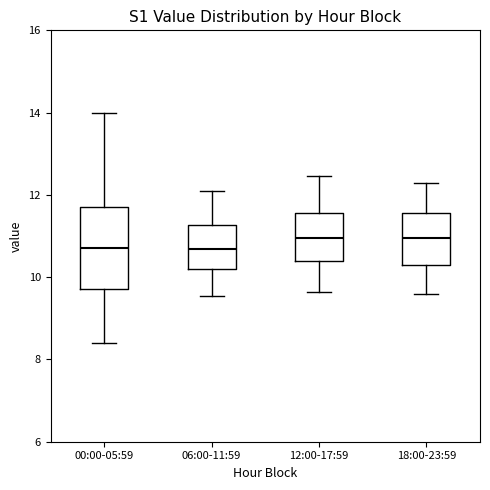

Reading left to right, transcribe this box plot: for each box, give where its median line is, the range the box spans, and where its two whiskers end, as read against the y-axis. The values are not printed on the chart, so give them approximately, as read against the axis.

00:00-05:59: median 10.8, box 9.8 to 11.6, whiskers 8.4 to 14.0
06:00-11:59: median 10.6, box 10.2 to 11.2, whiskers 9.6 to 12.2
12:00-17:59: median 11.0, box 10.4 to 11.6, whiskers 9.6 to 12.4
18:00-23:59: median 11.0, box 10.2 to 11.6, whiskers 9.6 to 12.4